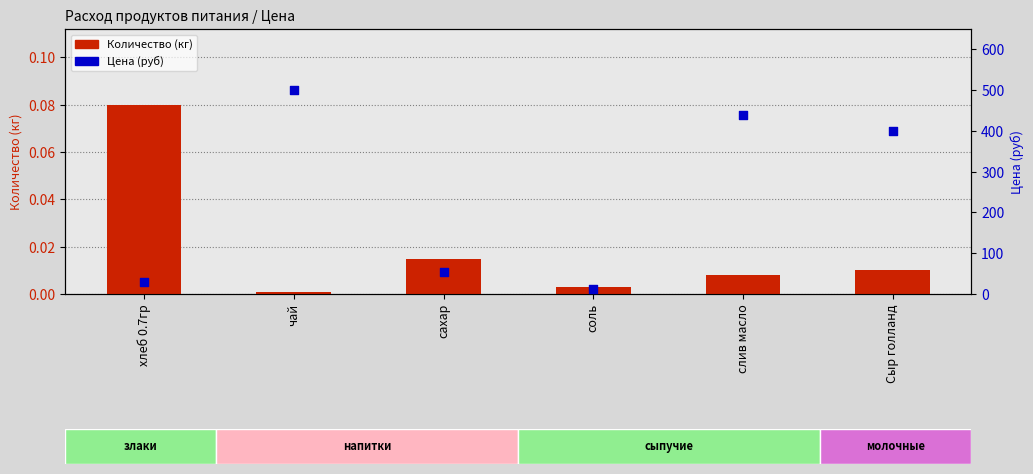

Is the value of Количество (кг) at хлеб 0.7гр greater than the value of Цена (руб) at Сыр голланд?

No